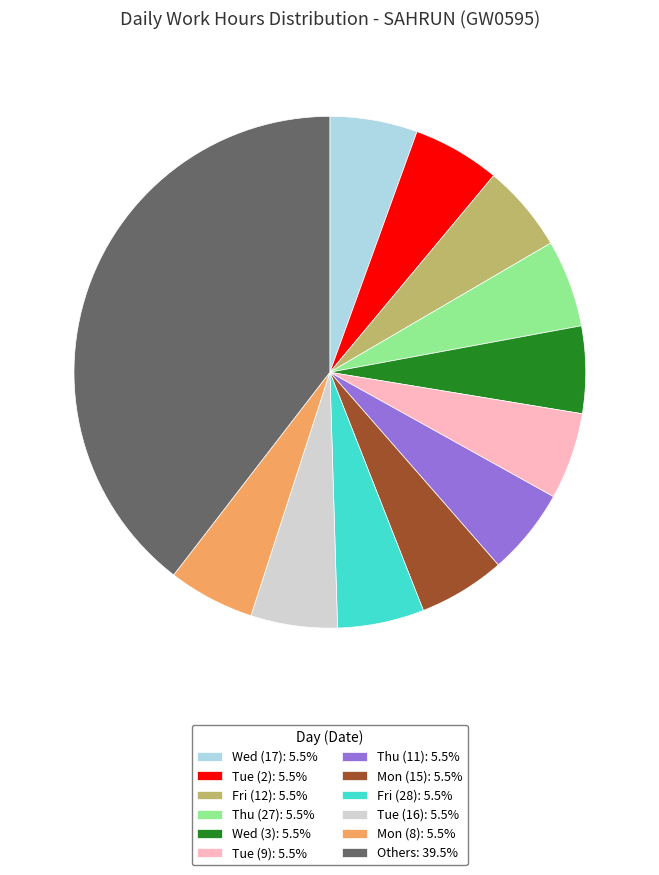

Count the number of slices in the pie.

12